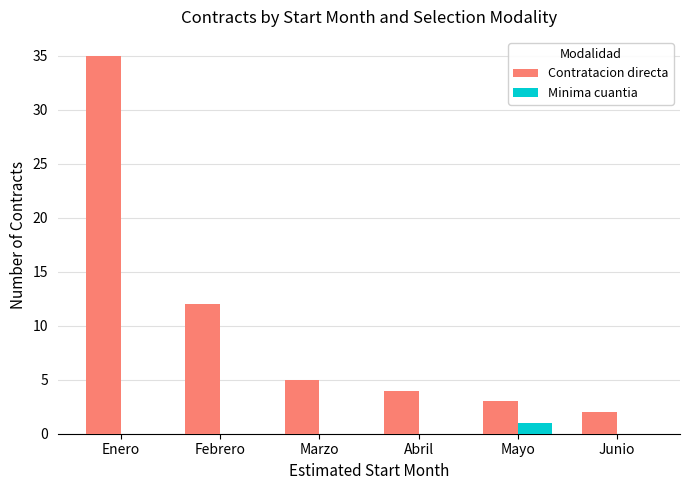

What are all the series names shown in the legend?

Contratacion directa, Minima cuantia